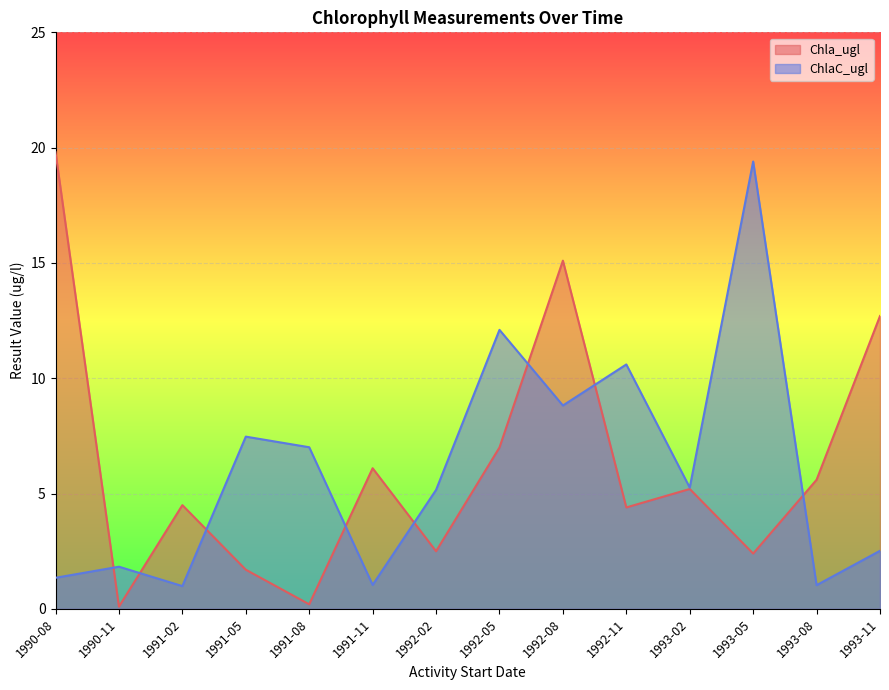

Where is the first local minimum for Chla_ugl?

1990-11